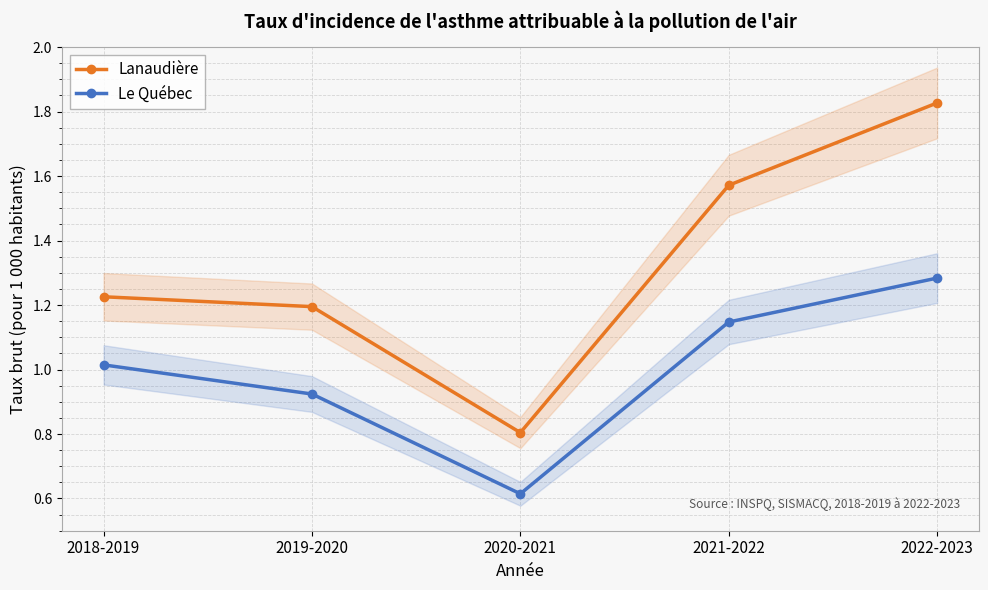

Where does the Le Québec series first go above 1?

2018-2019